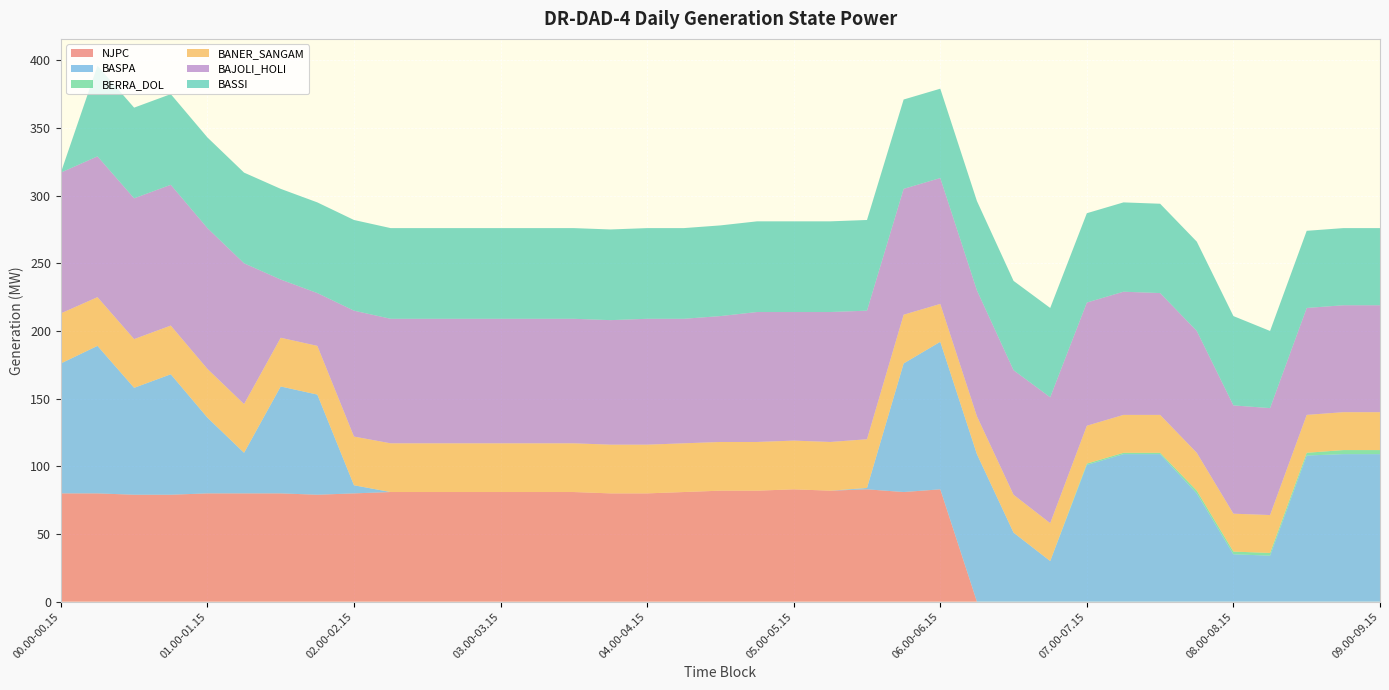

Reading left to right, list all the values displayed in this chart.

NJPC: 80	80	79	79	80	80	80	79	80	81	81	81	81	81	81	80	80	81	82	82	83	82	83	81	83	0	0	0	0	0	0	0	0	0	0	0	0
BASPA: 96	109	79	89	56	30	79	74	6	0	0	0	0	0	0	0	0	0	0	0	0	0	1	95	109	109	51	30	101	109	109	80	35	34	108	109	109
BERRA_DOL: 0	0	0	0	0	0	0	0	0	0	0	0	0	0	0	0	0	0	0	0	0	0	0	0	0	0	0	0	1	1	1	2	2	2	2	3	3
BANER_SANGAM: 37	36	36	36	36	36	36	36	36	36	36	36	36	36	36	36	36	36	36	36	36	36	36	36	28	28	28	28	28	28	28	28	28	28	28	28	28
BAJOLI_HOLI: 104	104	104	104	104	104	43	39	93	92	92	92	92	92	92	92	93	92	93	96	95	96	95	93	93	93	92	93	91	91	90	90	80	79	79	79	79
BASSI: 0	67	67	67	67	67	67	67	67	67	67	67	67	67	67	67	67	67	67	67	67	67	67	66	66	66	66	66	66	66	66	66	66	57	57	57	57